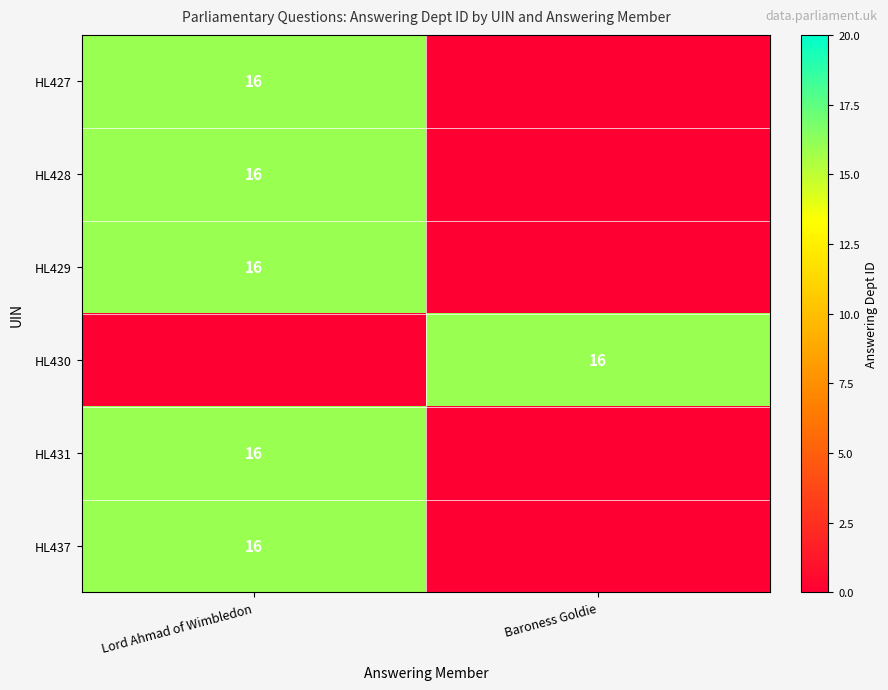

True or false: HL429 has a value of 4 at Lord Ahmad of Wimbledon.

False